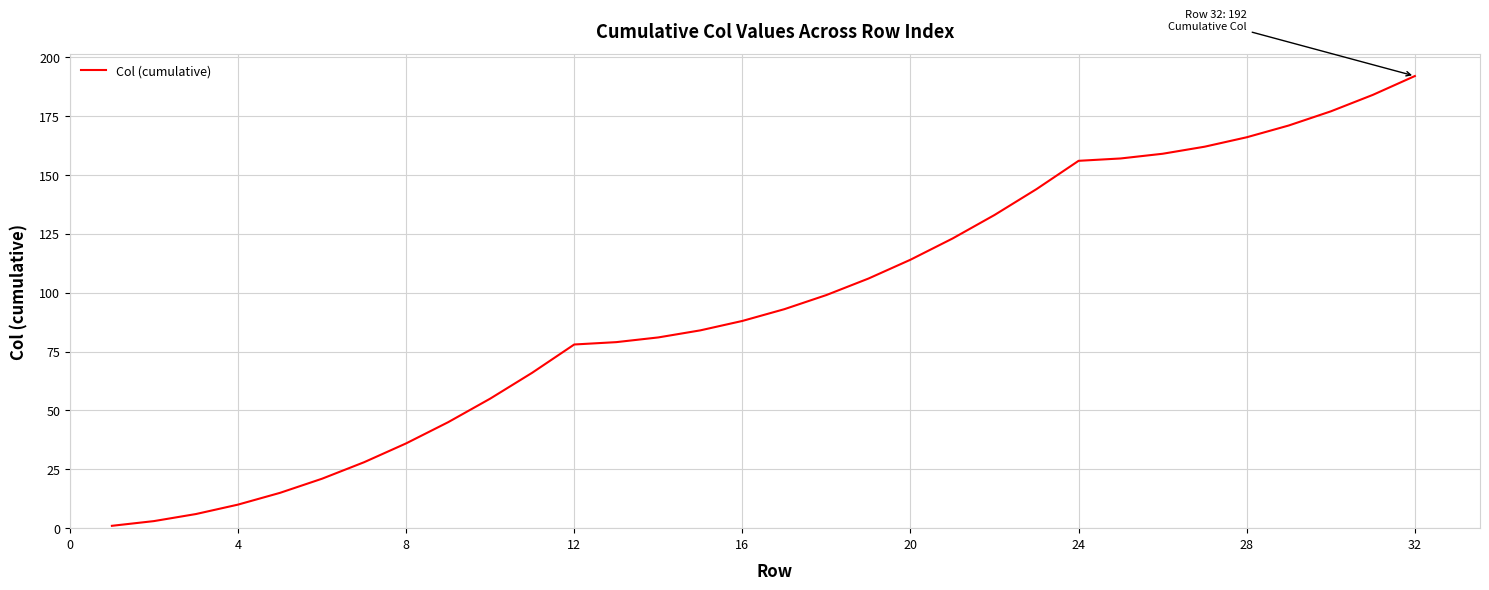

What is the difference between the maximum and minimum values?

191